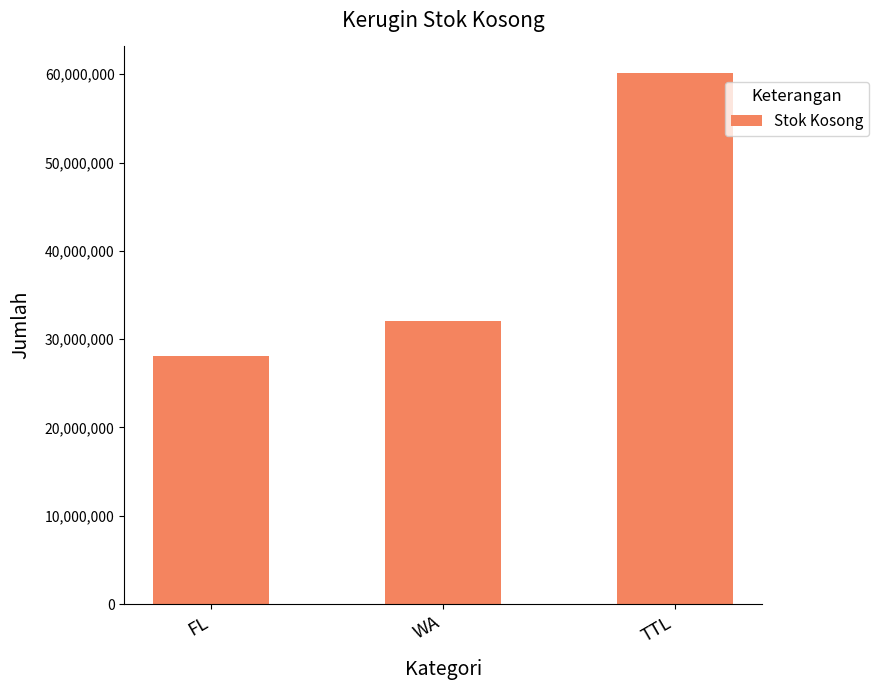

Reading left to right, list all the values displayed in this chart.

FL=28135376	WA=32003489	TTL=60138865